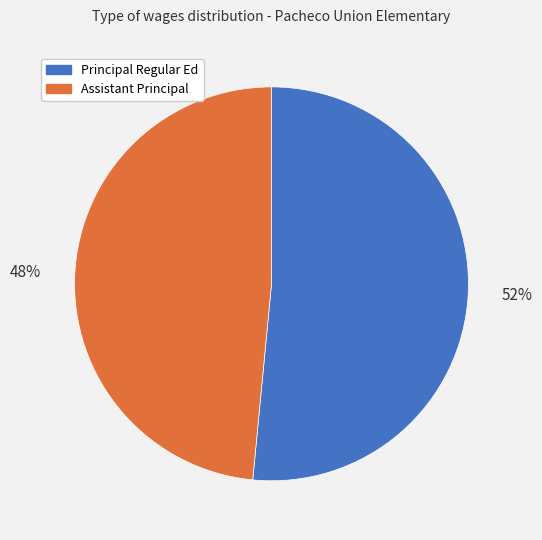

What percentage is the Assistant Principal slice, to the nearest percent?

48%